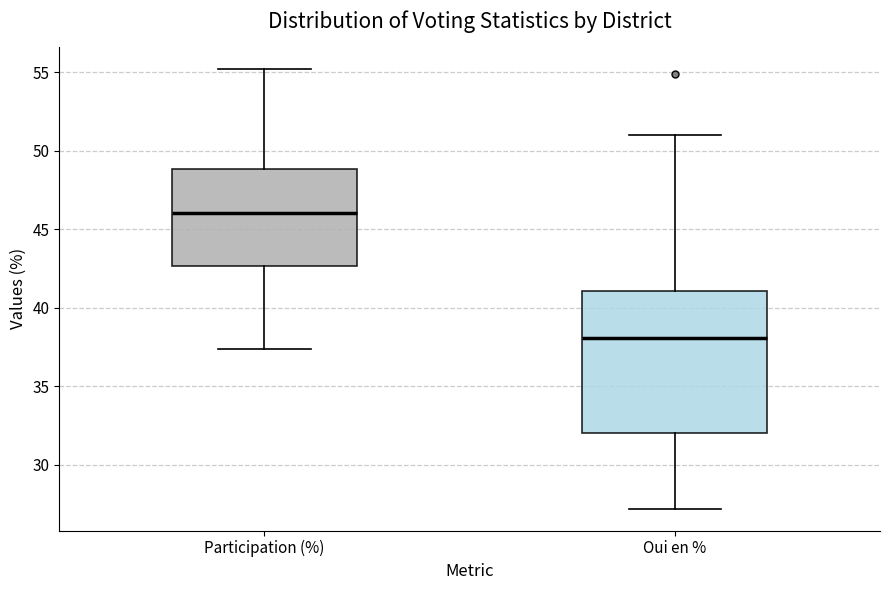

Reading left to right, read every box against the y-axis: the position of its median line, the range the box covers, and the ends of its whiskers. The values are not printed on the chart, so give them approximately, as read against the axis.

Participation (%): median 46.0, box 42.5 to 49.0, whiskers 37.5 to 55.0
Oui en %: median 38.0, box 32.0 to 41.0, whiskers 27.0 to 51.0